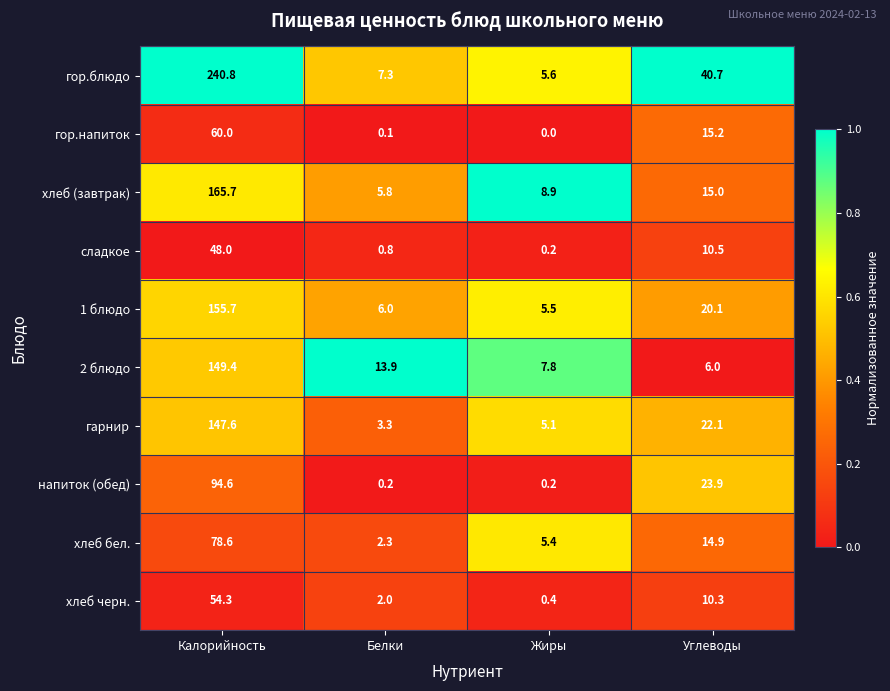

At which label does сладкое reach its minimum?

Жиры